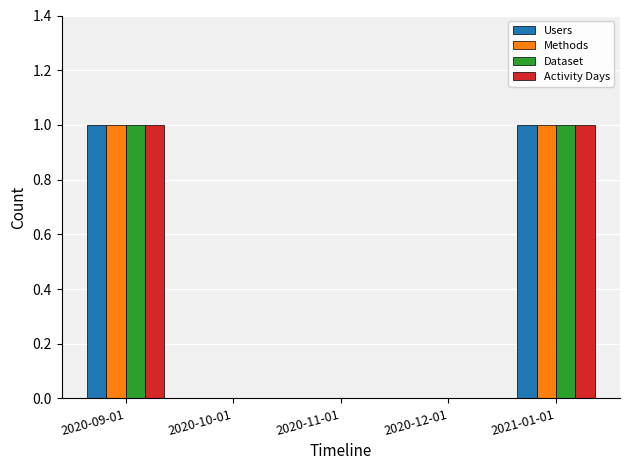

Reading left to right, list all the values displayed in this chart.

Users: 2020-09-01=1	2020-10-01=0	2020-11-01=0	2020-12-01=0	2021-01-01=1
Methods: 2020-09-01=1	2020-10-01=0	2020-11-01=0	2020-12-01=0	2021-01-01=1
Dataset: 2020-09-01=1	2020-10-01=0	2020-11-01=0	2020-12-01=0	2021-01-01=1
Activity Days: 2020-09-01=1	2020-10-01=0	2020-11-01=0	2020-12-01=0	2021-01-01=1